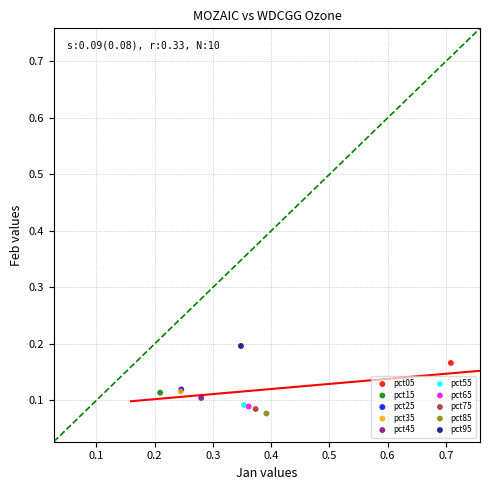

Which series reaches the maximum Y coordinate?

pct95